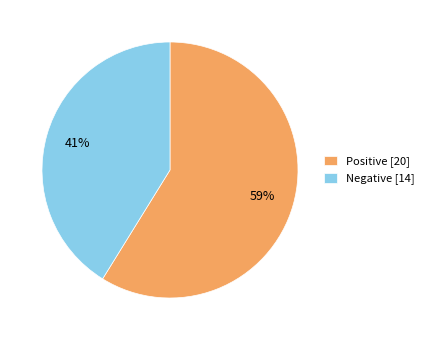

What is the largest slice in the pie chart?

Positive